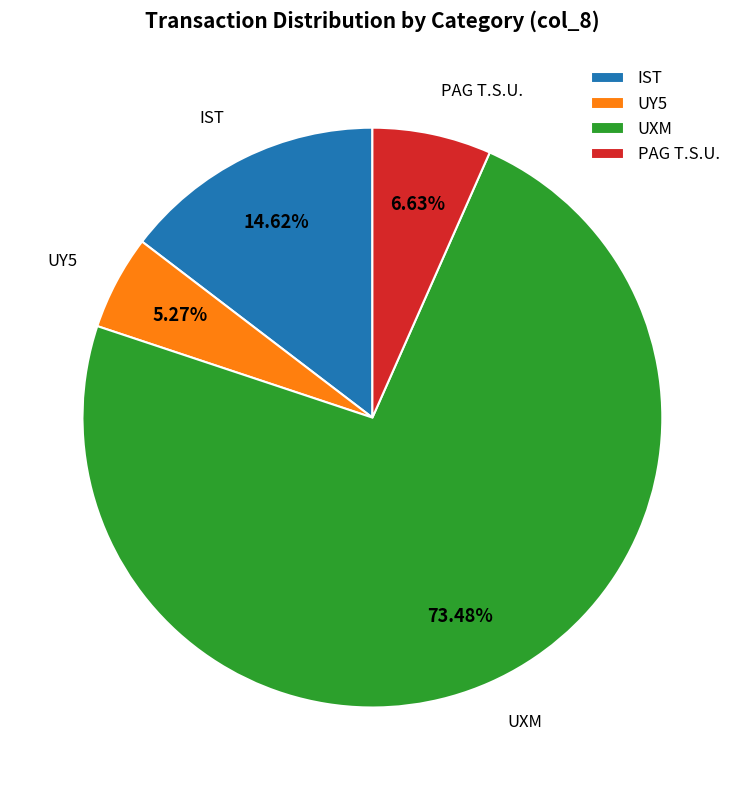

Is the sum of IST and PAG T.S.U. greater than half?

No